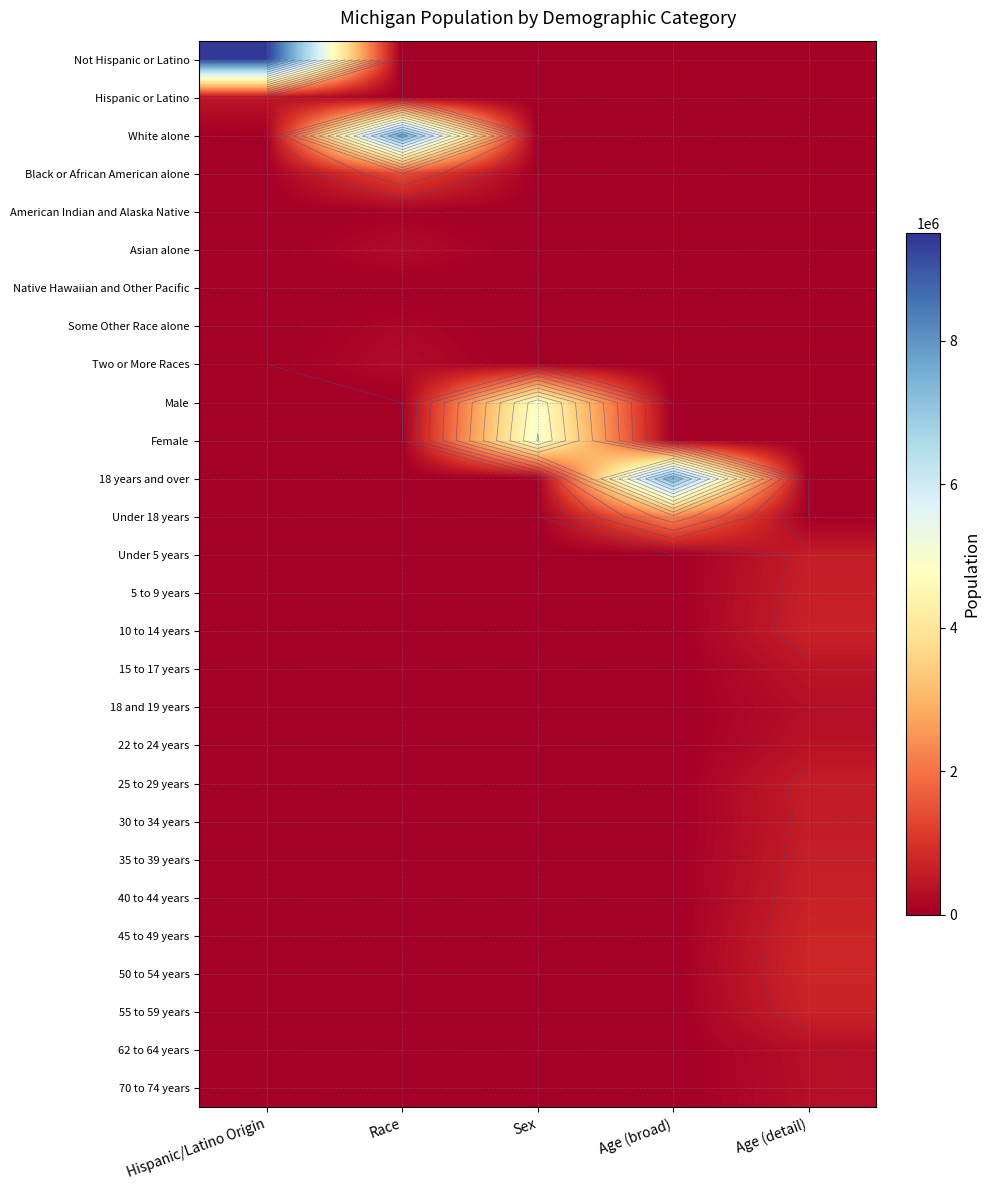

Is it true that Hispanic or Latino equals 625916 at Hispanic/Latino Origin?

False